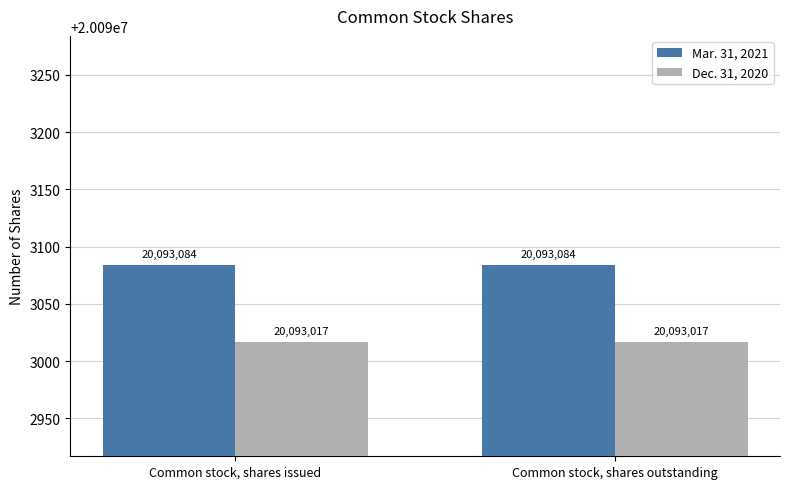

What position from the right is Common stock, shares issued?

2